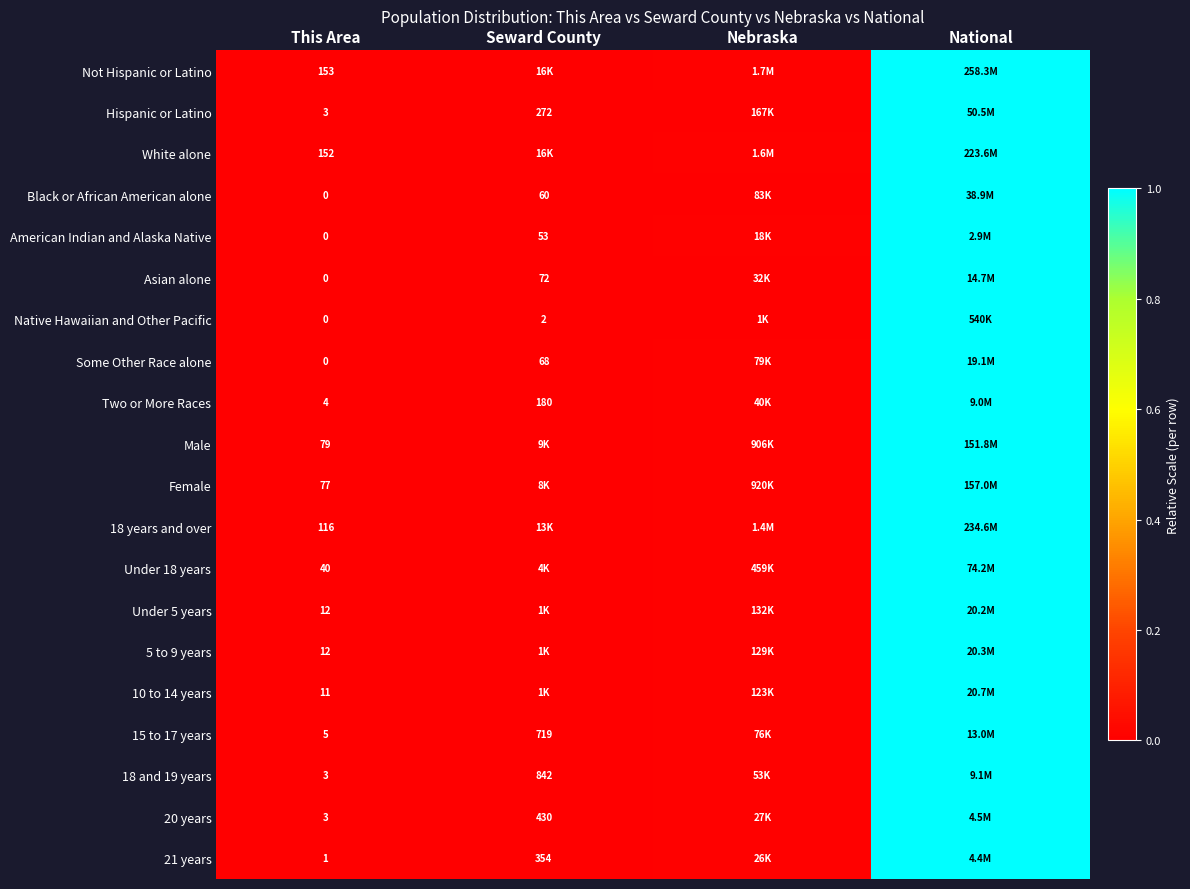

At which category is the sum across all series the highest?

National